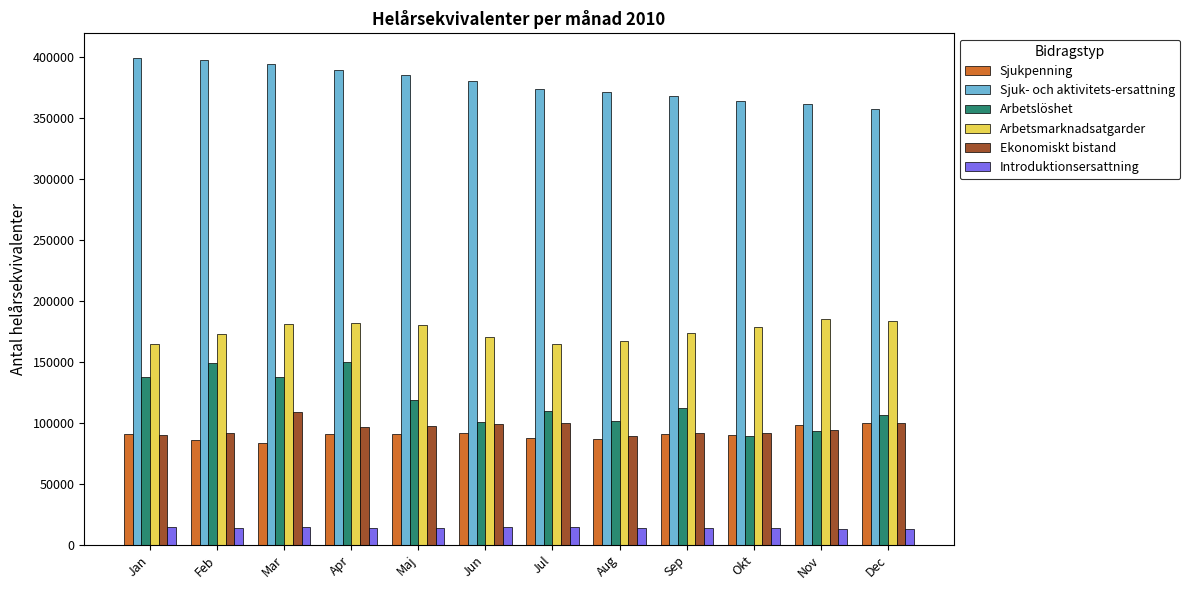

Is the value of Arbetsmarknadsatgarder at Nov greater than the value of Ekonomiskt bistand at Okt?

Yes